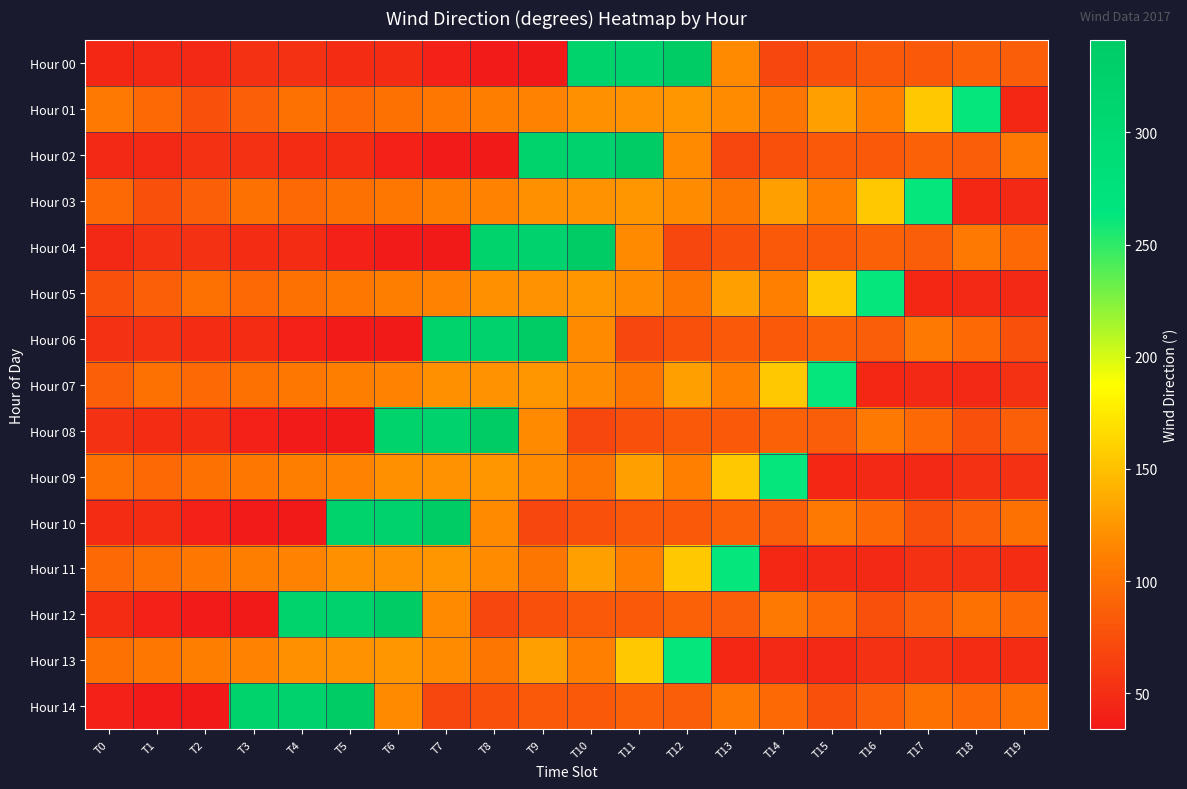

Reading left to right, what are all the values shown in this chart?

Hour 00: T0=45	T1=47	T2=46	T3=52	T4=52	T5=49	T6=49	T7=40	T8=36	T9=34	T10=323	T11=319	T12=341	T13=117	T14=68	T15=77	T16=82	T17=82	T18=89	T19=86
Hour 01: T0=107	T1=95	T2=77	T3=87	T4=101	T5=94	T6=100	T7=105	T8=110	T9=112	T10=121	T11=122	T12=125	T13=118	T14=104	T15=131	T16=111	T17=155	T18=262	T19=45
Hour 02: T0=47	T1=46	T2=52	T3=52	T4=49	T5=49	T6=40	T7=36	T8=34	T9=323	T10=319	T11=341	T12=117	T13=68	T14=77	T15=82	T16=82	T17=89	T18=86	T19=107
Hour 03: T0=95	T1=77	T2=87	T3=101	T4=94	T5=100	T6=105	T7=110	T8=112	T9=121	T10=122	T11=125	T12=118	T13=104	T14=131	T15=111	T16=155	T17=262	T18=45	T19=47
Hour 04: T0=46	T1=52	T2=52	T3=49	T4=49	T5=40	T6=36	T7=34	T8=323	T9=319	T10=341	T11=117	T12=68	T13=77	T14=82	T15=82	T16=89	T17=86	T18=107	T19=95
Hour 05: T0=77	T1=87	T2=101	T3=94	T4=100	T5=105	T6=110	T7=112	T8=121	T9=122	T10=125	T11=118	T12=104	T13=131	T14=111	T15=155	T16=262	T17=45	T18=47	T19=46
Hour 06: T0=52	T1=52	T2=49	T3=49	T4=40	T5=36	T6=34	T7=323	T8=319	T9=341	T10=117	T11=68	T12=77	T13=82	T14=82	T15=89	T16=86	T17=107	T18=95	T19=77
Hour 07: T0=87	T1=101	T2=94	T3=100	T4=105	T5=110	T6=112	T7=121	T8=122	T9=125	T10=118	T11=104	T12=131	T13=111	T14=155	T15=262	T16=45	T17=47	T18=46	T19=52
Hour 08: T0=52	T1=49	T2=49	T3=40	T4=36	T5=34	T6=323	T7=319	T8=341	T9=117	T10=68	T11=77	T12=82	T13=82	T14=89	T15=86	T16=107	T17=95	T18=77	T19=87
Hour 09: T0=101	T1=94	T2=100	T3=105	T4=110	T5=112	T6=121	T7=122	T8=125	T9=118	T10=104	T11=131	T12=111	T13=155	T14=262	T15=45	T16=47	T17=46	T18=52	T19=52
Hour 10: T0=49	T1=49	T2=40	T3=36	T4=34	T5=323	T6=319	T7=341	T8=117	T9=68	T10=77	T11=82	T12=82	T13=89	T14=86	T15=107	T16=95	T17=77	T18=87	T19=101
Hour 11: T0=94	T1=100	T2=105	T3=110	T4=112	T5=121	T6=122	T7=125	T8=118	T9=104	T10=131	T11=111	T12=155	T13=262	T14=45	T15=47	T16=46	T17=52	T18=52	T19=49
Hour 12: T0=49	T1=40	T2=36	T3=34	T4=323	T5=319	T6=341	T7=117	T8=68	T9=77	T10=82	T11=82	T12=89	T13=86	T14=107	T15=95	T16=77	T17=87	T18=101	T19=94
Hour 13: T0=100	T1=105	T2=110	T3=112	T4=121	T5=122	T6=125	T7=118	T8=104	T9=131	T10=111	T11=155	T12=262	T13=45	T14=47	T15=46	T16=52	T17=52	T18=49	T19=49
Hour 14: T0=40	T1=36	T2=34	T3=323	T4=319	T5=341	T6=117	T7=68	T8=77	T9=82	T10=82	T11=89	T12=86	T13=107	T14=95	T15=77	T16=87	T17=101	T18=94	T19=100